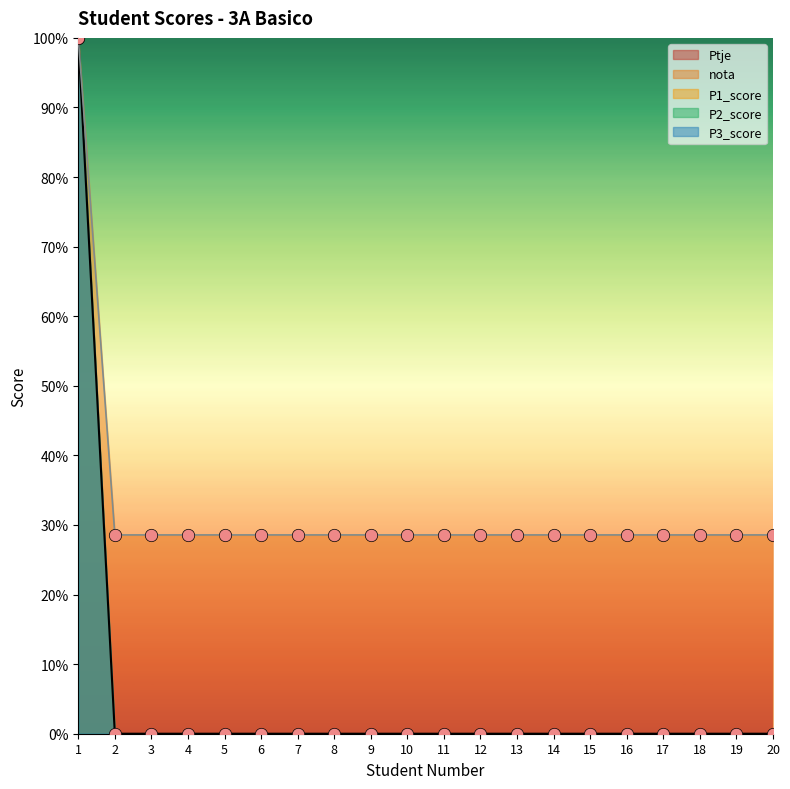

What is the total value across all series at 2?

57.1